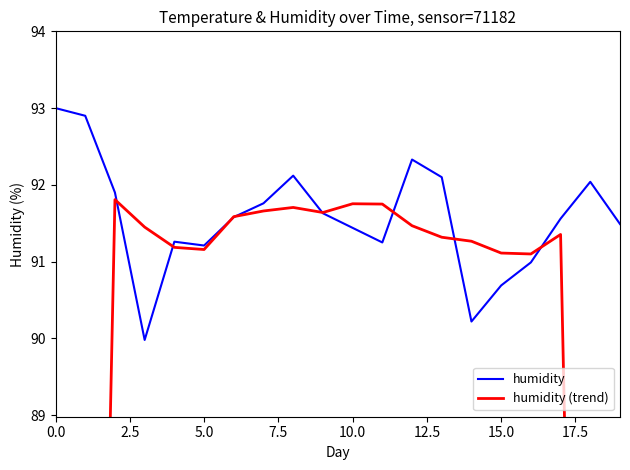

True or false: humidity (trend) has a value of 131.3 at 18.

False